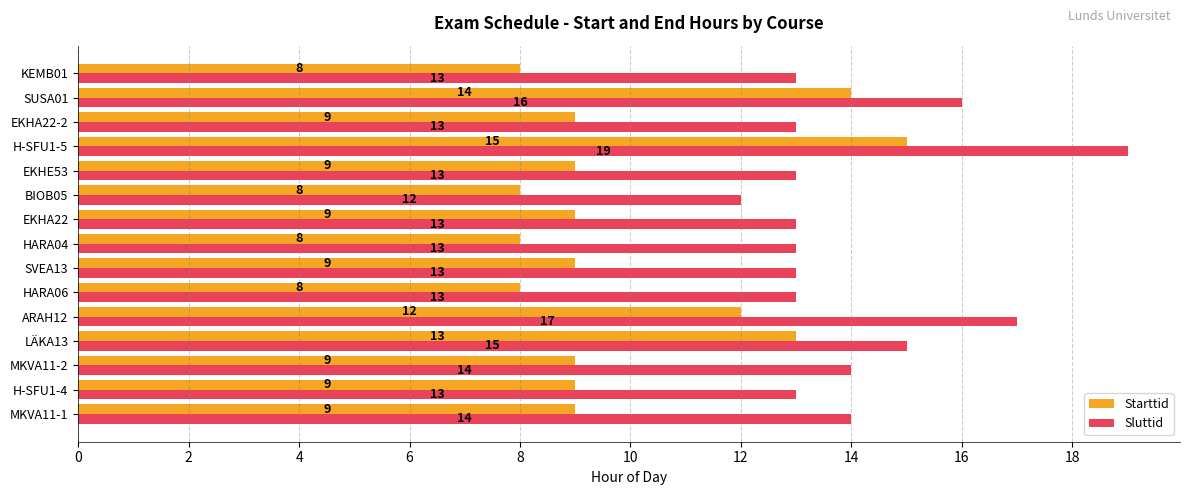

What is the average value of the Sluttid series?

14